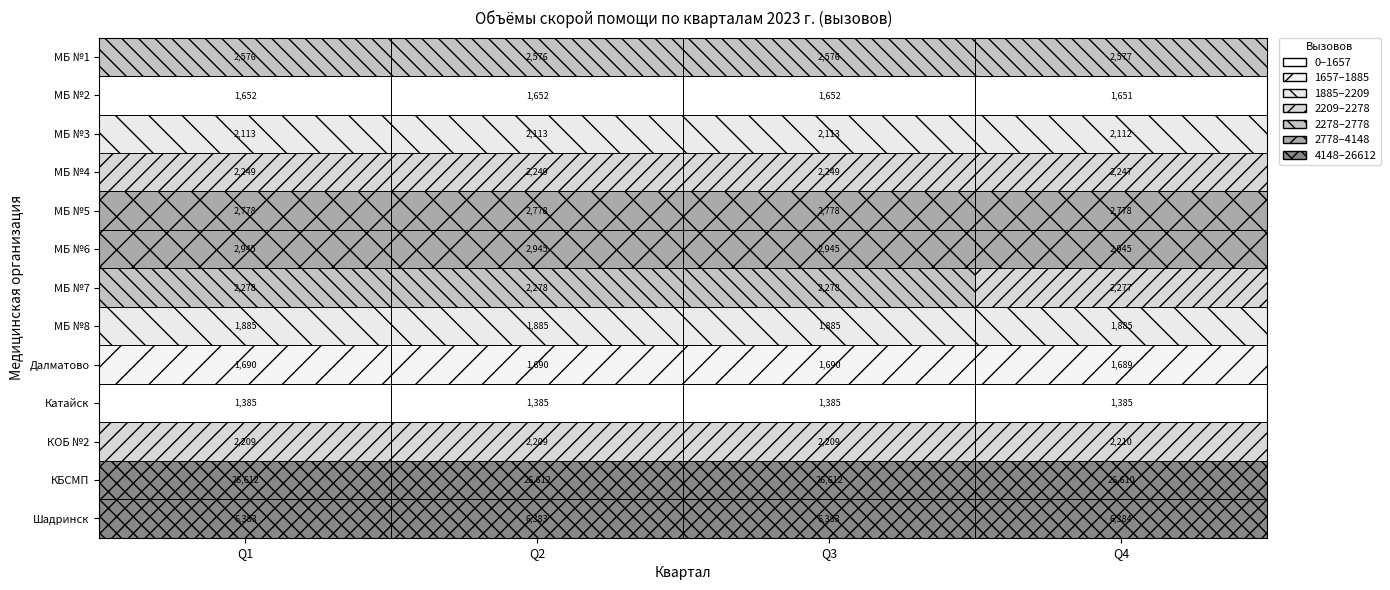

What is the sum of the МБ №8 values at 0 and 2?

3770